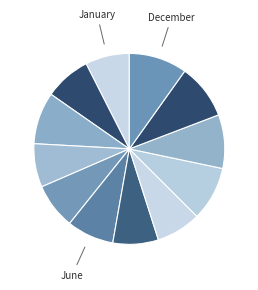

Is there a majority slice in this chart?

No